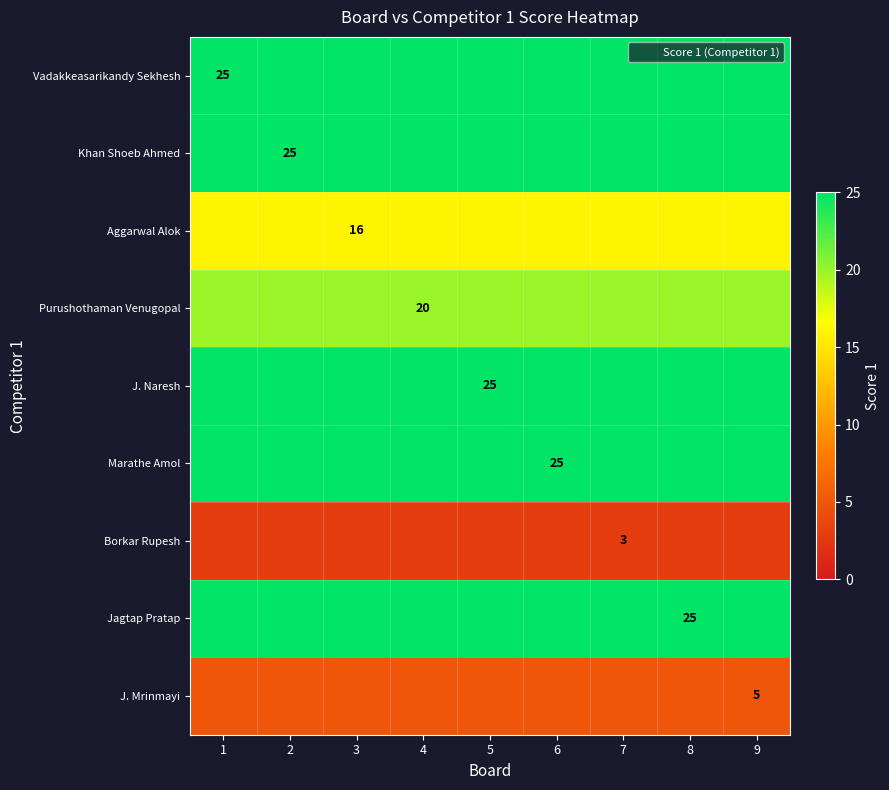

What is the average value of the Jagtap Pratap series?

25